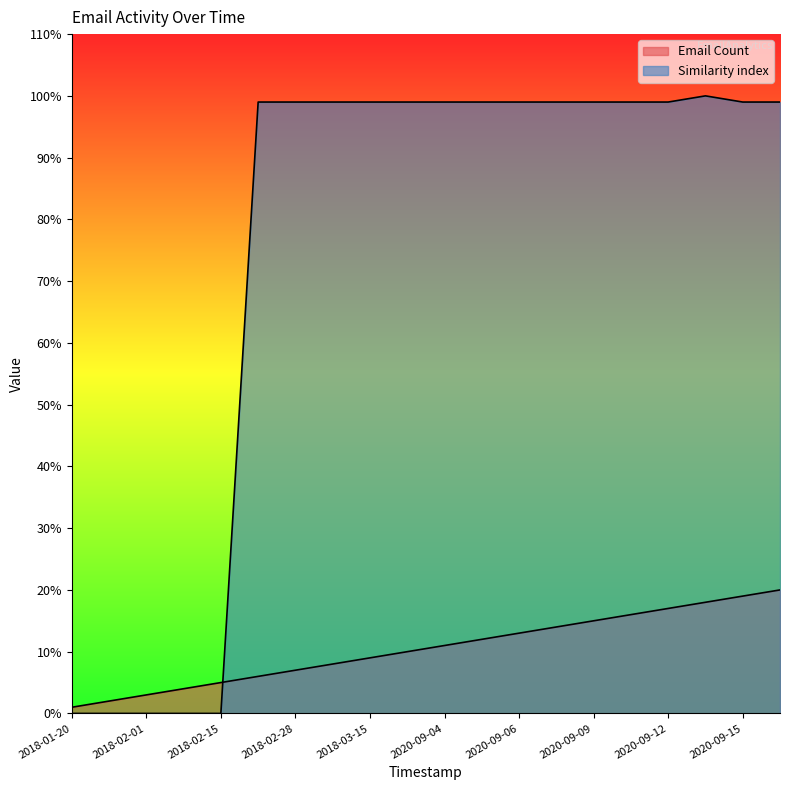

What is the highest value of the Similarity index series?

100